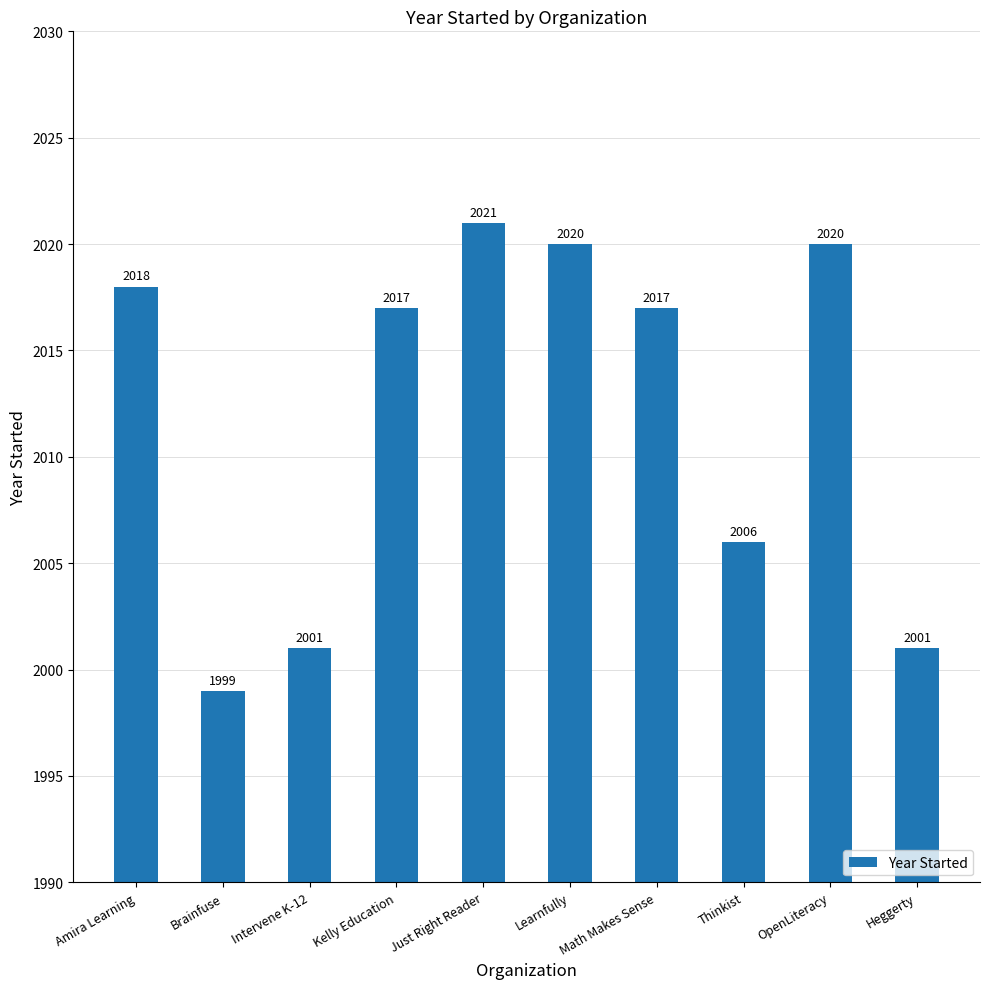

Count the number of data series in this chart.

1